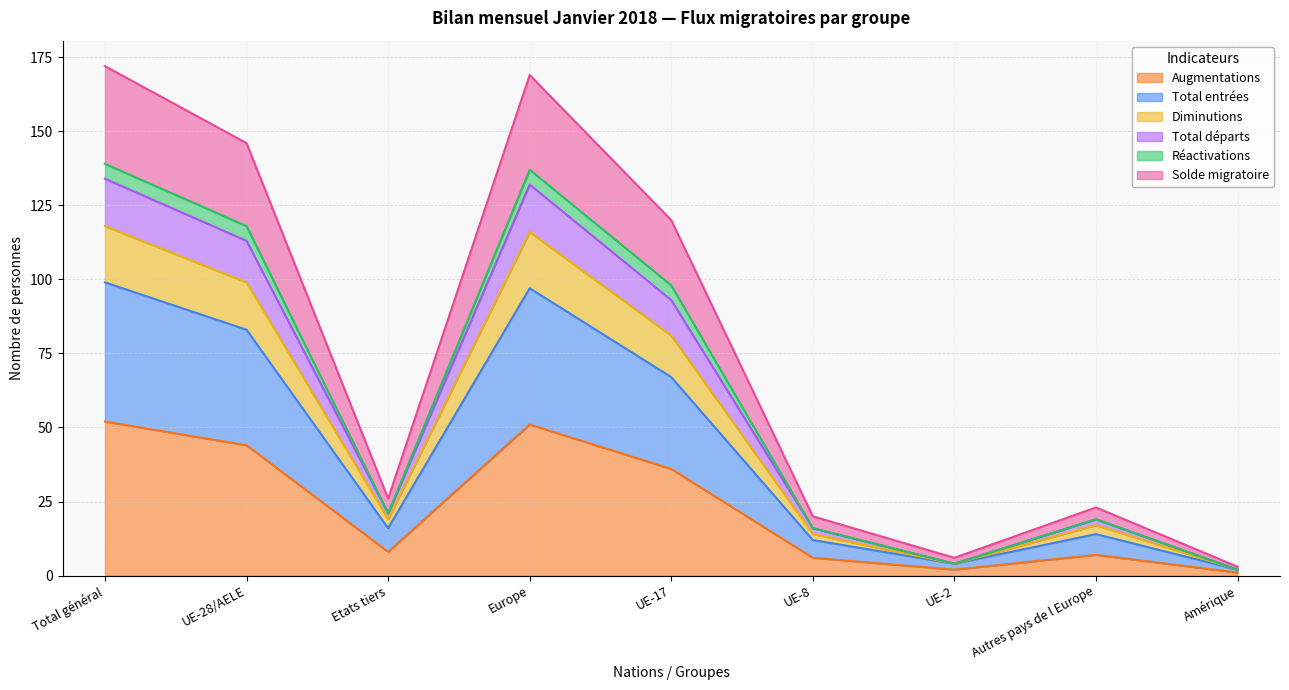

What is the minimum value for Diminutions?

2